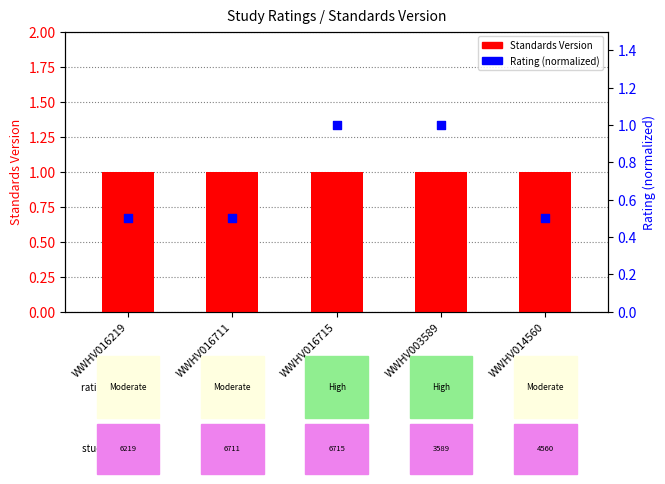

What is the total value across all series at WWHV003589?

2.0